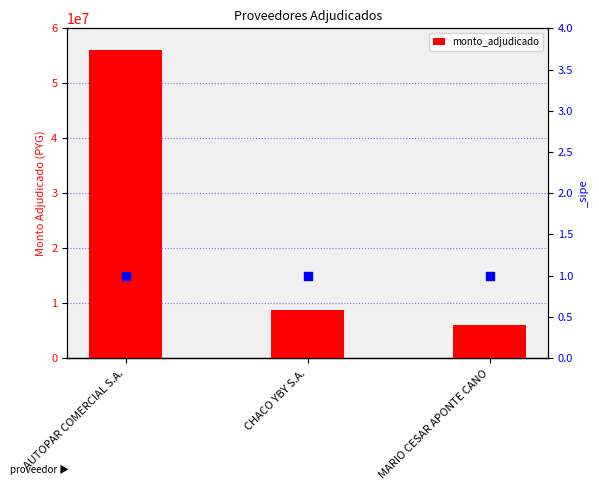

Approximately how many times larger is the value at CHACO YBY S.A. compared to MARIO CESAR APONTE CANO?

1.4